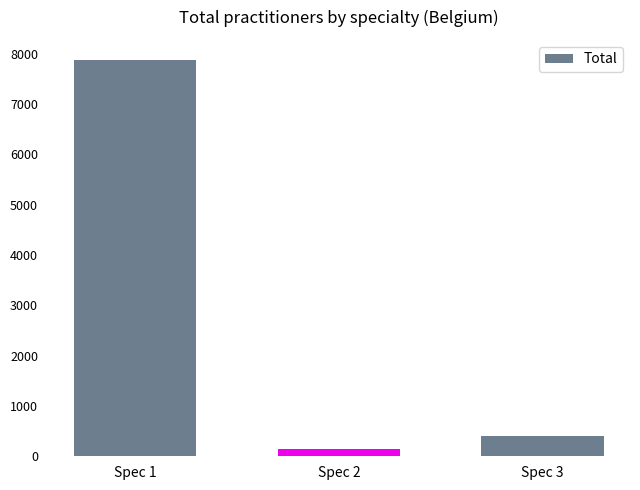

What is the difference between the values at Spec 1 and Spec 3?

7480